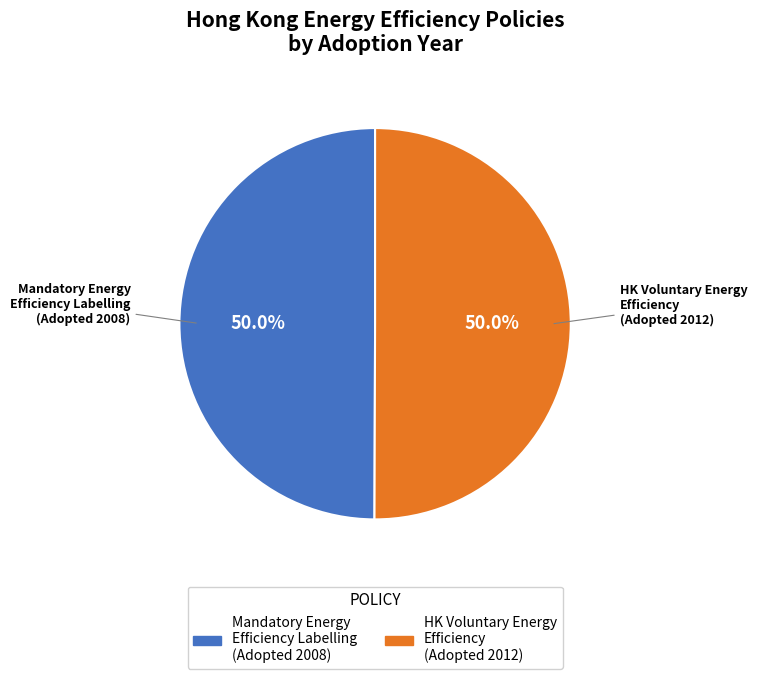

How many slices are in this pie chart?

2